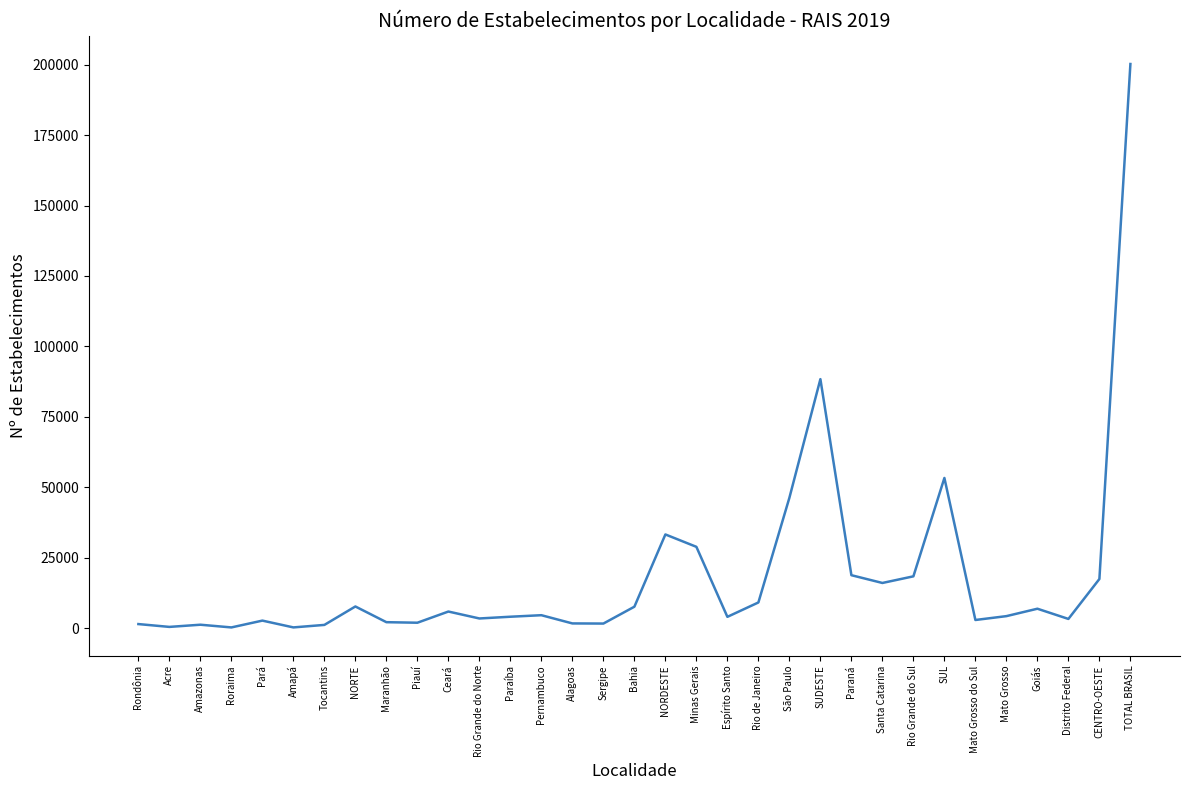

Where is the data nearest to the value 100255?

SUDESTE